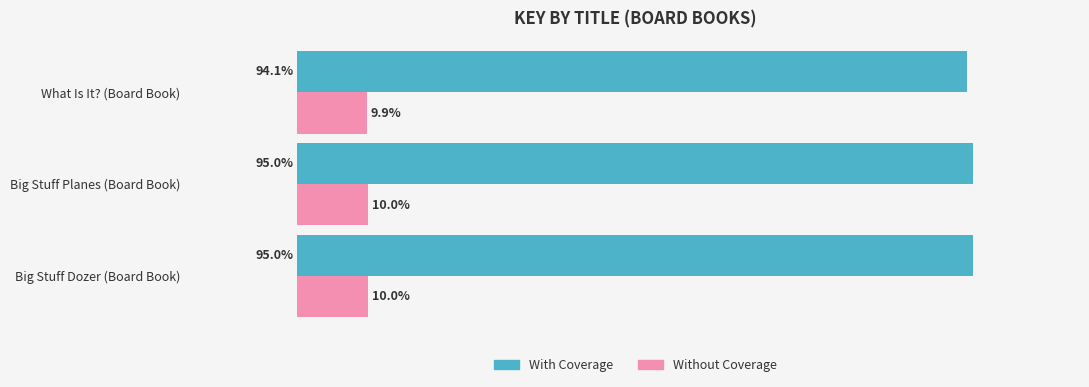

Is the value of With Coverage at Big Stuff Planes (Board Book) greater than the value of Without Coverage at Big Stuff Planes (Board Book)?

Yes